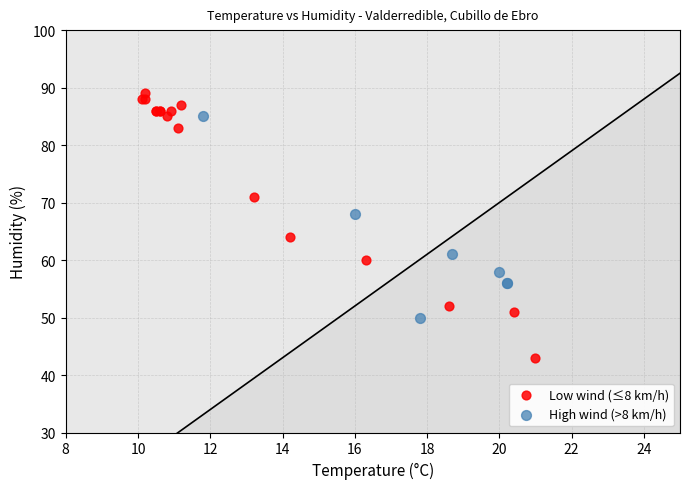

Which series reaches the maximum Y coordinate?

Low wind (≤8 km/h)